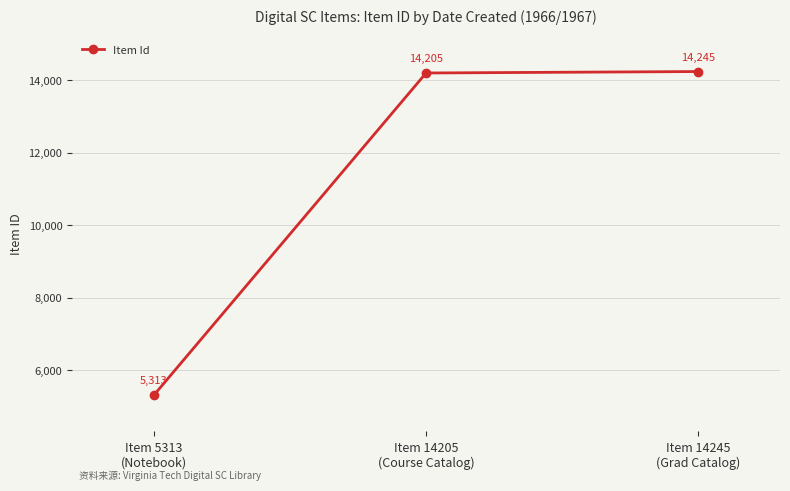

Reading right to left, what are all the values shown in this chart?

Item 14245
(Grad Catalog)=14245	Item 14205
(Course Catalog)=14205	Item 5313
(Notebook)=5313